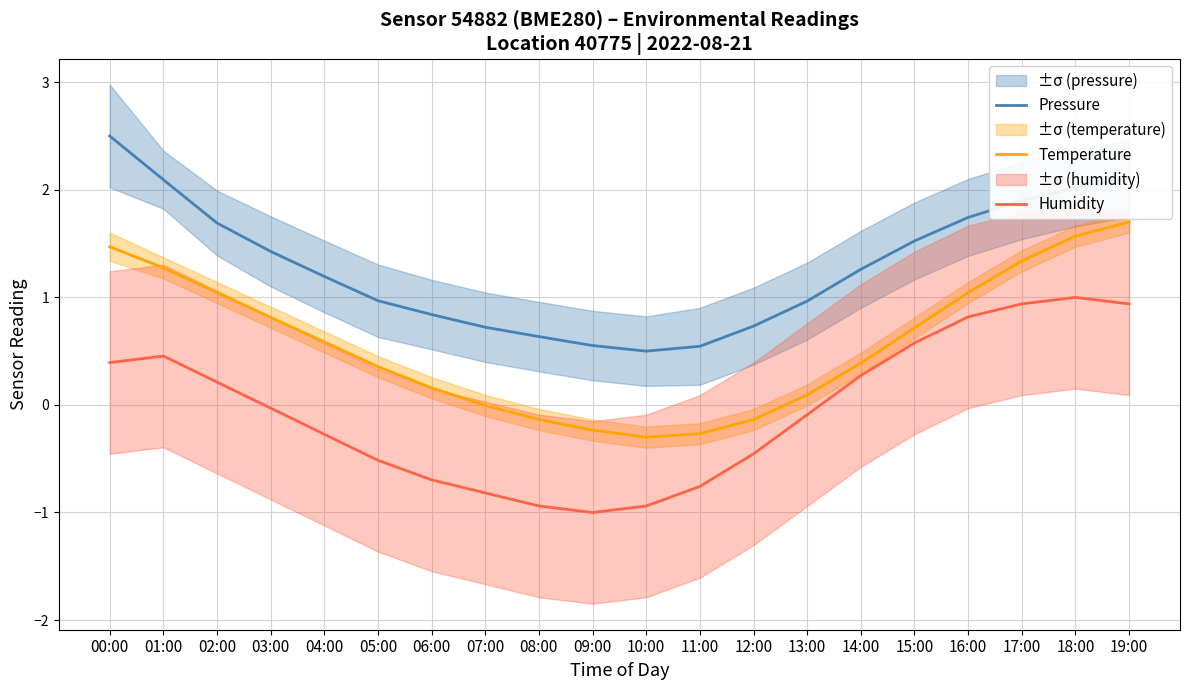

What are all the series names shown in the legend?

Pressure, Temperature, Humidity